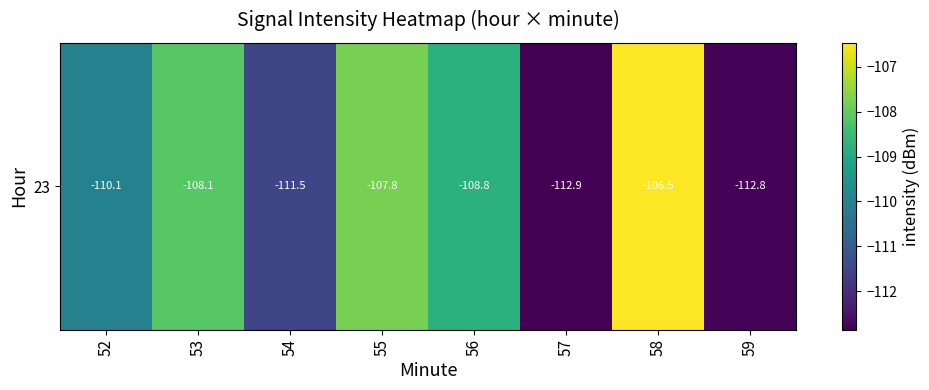

Which label corresponds to the largest value in the chart?

58